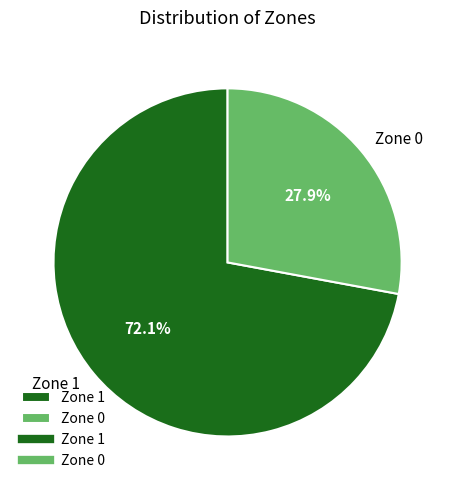

Combined, what portion of the pie is Zone 1 and Zone 0?

100.0%